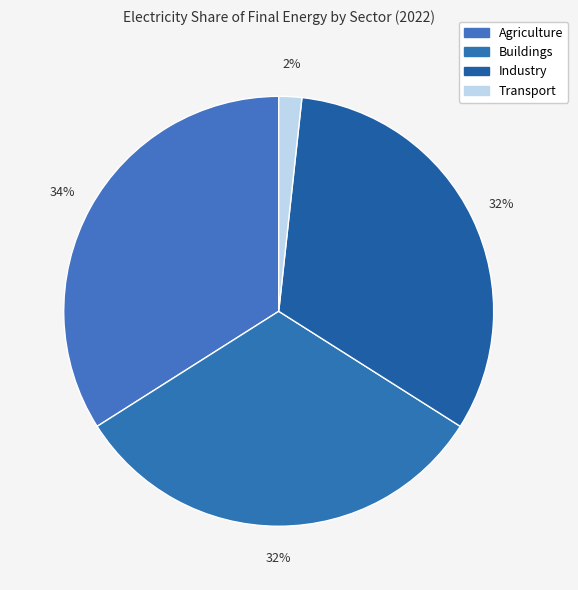

To the nearest percent, what is the average slice percentage?

25%